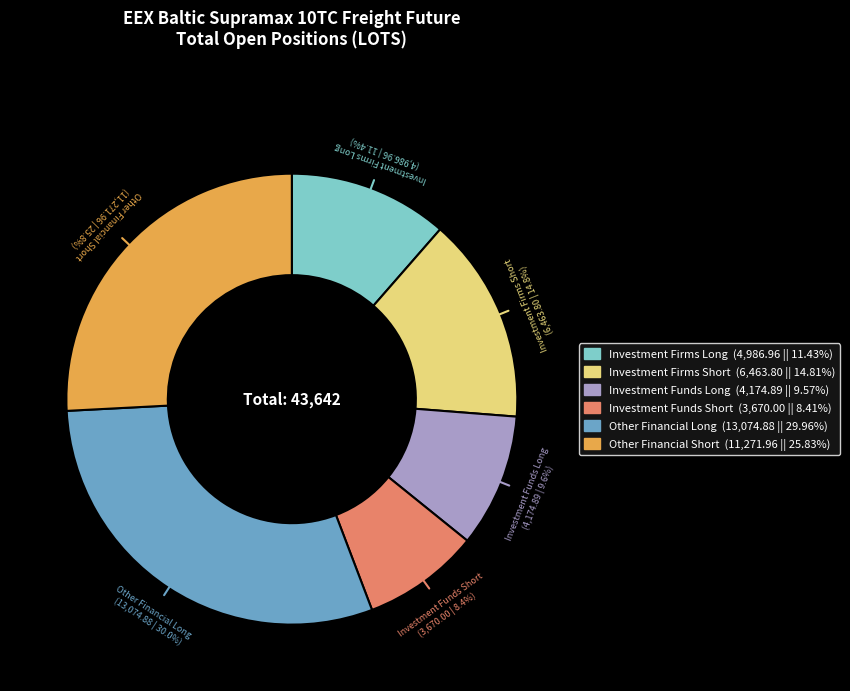

To the nearest percent, what percentage of the pie is Investment Funds Short?

8%